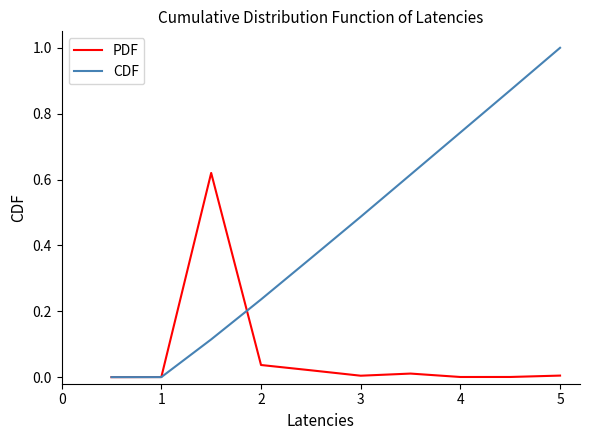

What is the greatest value displayed?

1.0